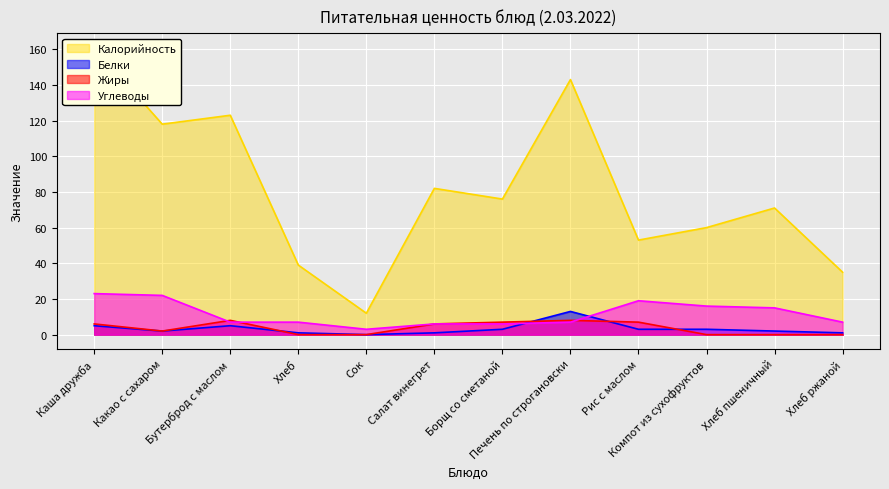

Reading left to right, what are all the values shown in this chart?

Калорийность: Каша дружба=161	Какао с сахаром=118	Бутерброд с маслом=123	Хлеб=39	Сок=12	Салат винегрет=82	Борщ со сметаной=76	Печень по строгановски=143	Рис с маслом=53	Компот из сухофруктов=60	Хлеб пшеничный=71	Хлеб ржаной=35
Белки: Каша дружба=5	Какао с сахаром=2	Бутерброд с маслом=5	Хлеб=1	Сок=0	Салат винегрет=1	Борщ со сметаной=3	Печень по строгановски=13	Рис с маслом=3	Компот из сухофруктов=3	Хлеб пшеничный=2	Хлеб ржаной=1
Жиры: Каша дружба=6	Какао с сахаром=2	Бутерброд с маслом=8	Хлеб=0	Сок=0	Салат винегрет=6	Борщ со сметаной=7	Печень по строгановски=8	Рис с маслом=7	Компот из сухофруктов=0	Хлеб пшеничный=0	Хлеб ржаной=0
Углеводы: Каша дружба=23	Какао с сахаром=22	Бутерброд с маслом=7	Хлеб=7	Сок=3	Салат винегрет=6	Борщ со сметаной=6	Печень по строгановски=7	Рис с маслом=19	Компот из сухофруктов=16	Хлеб пшеничный=15	Хлеб ржаной=7